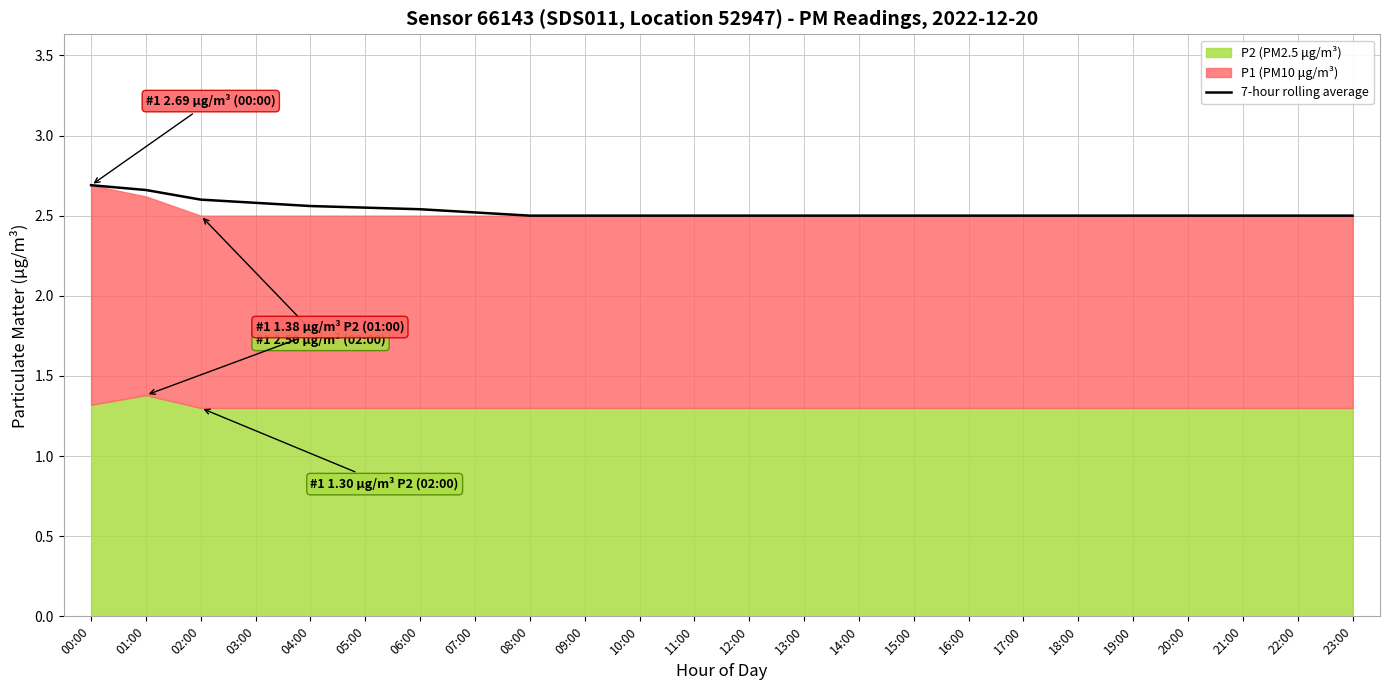

How many lines are shown in the chart?

1